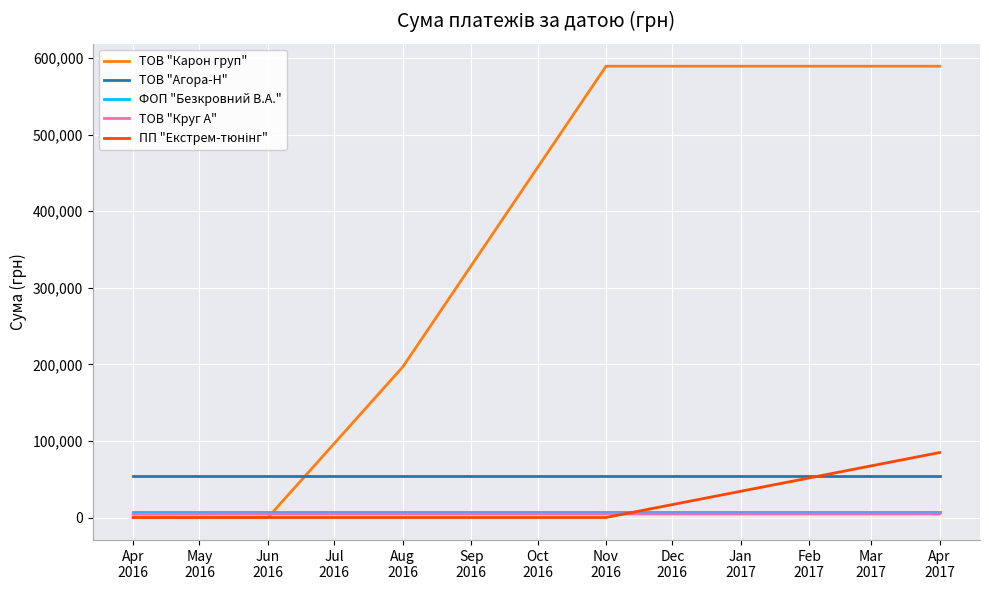

Does the chart have visible grid lines?

Yes